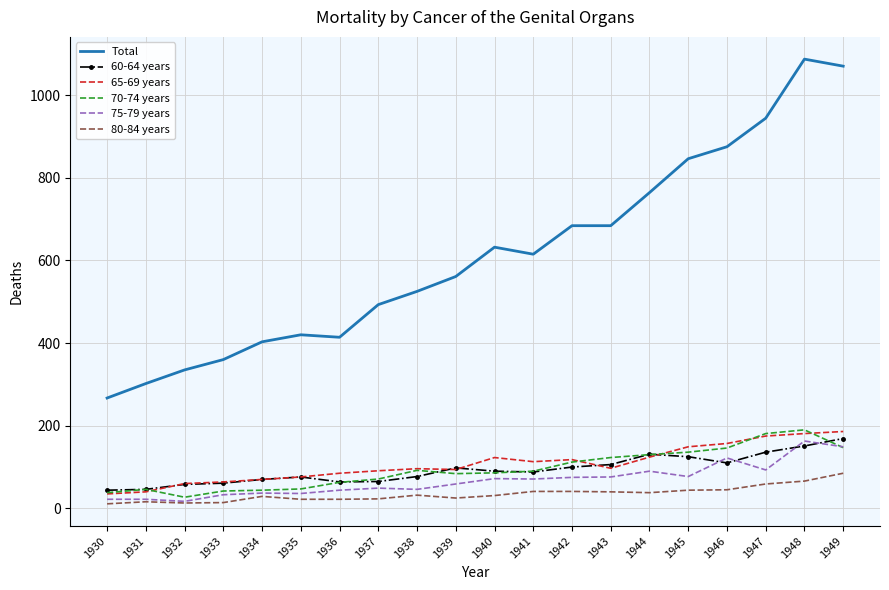

How many series are shown in this chart?

6